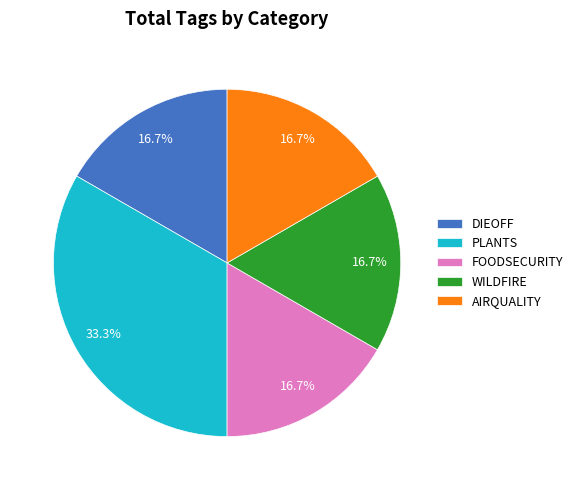

Does PLANTS represent more than half of the total?

No